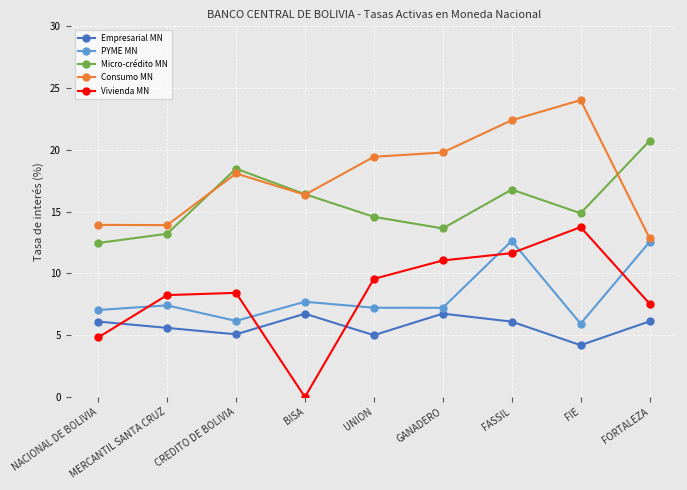

What is the average value of the PYME MN series?

8.2